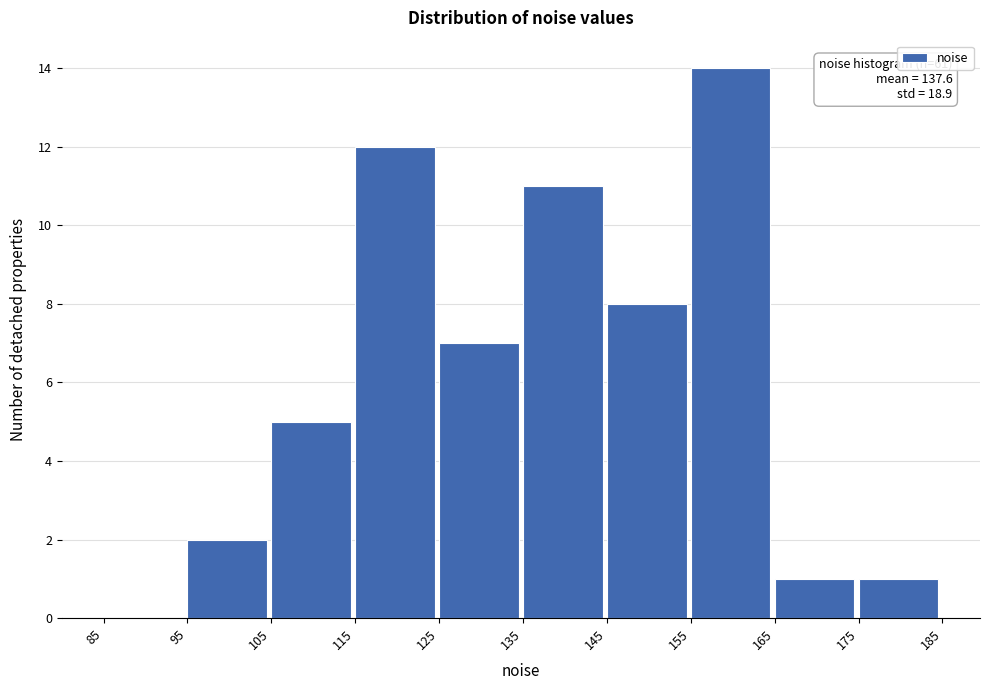

Over which range of the x-axis is the bar tallest?

155 to 165